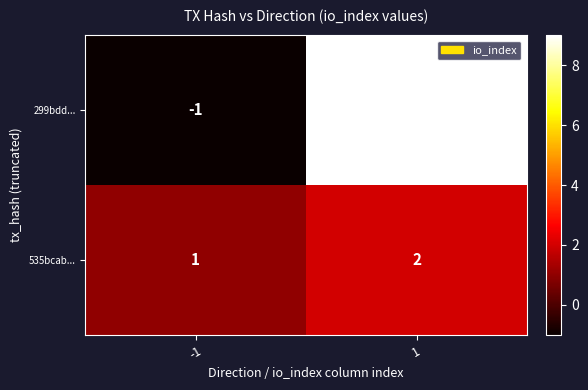

Which series has the largest range (max minus min)?

299bdd...